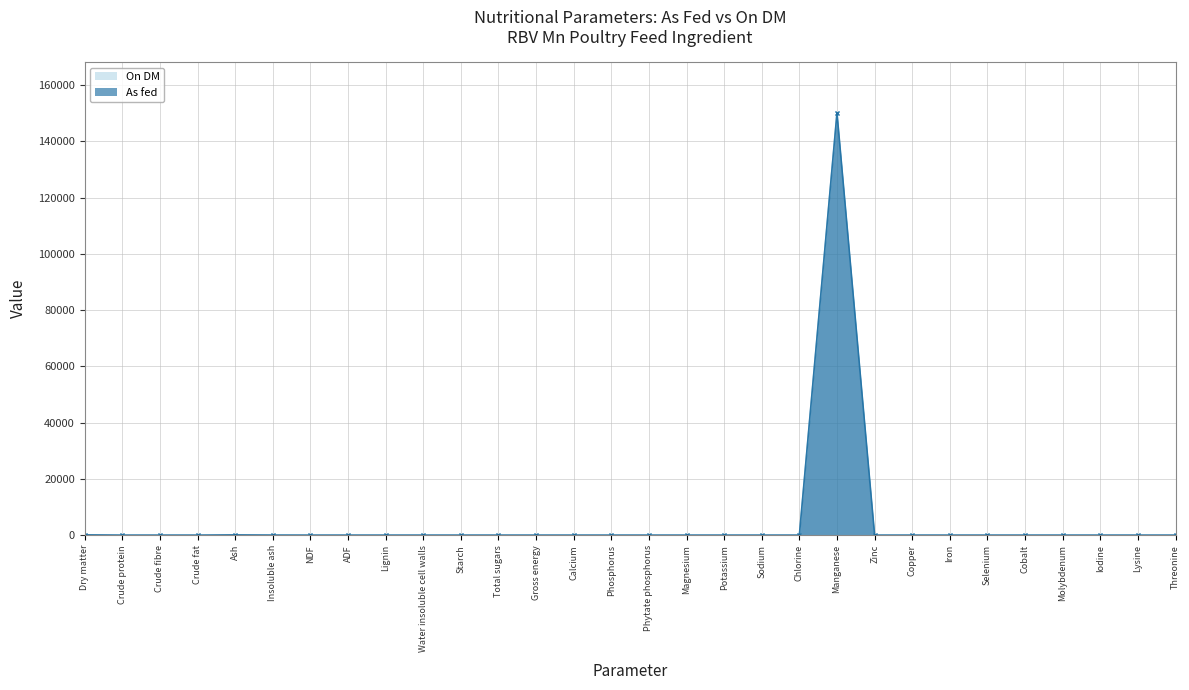

What is the label of the 20th point from the left?

Chlorine